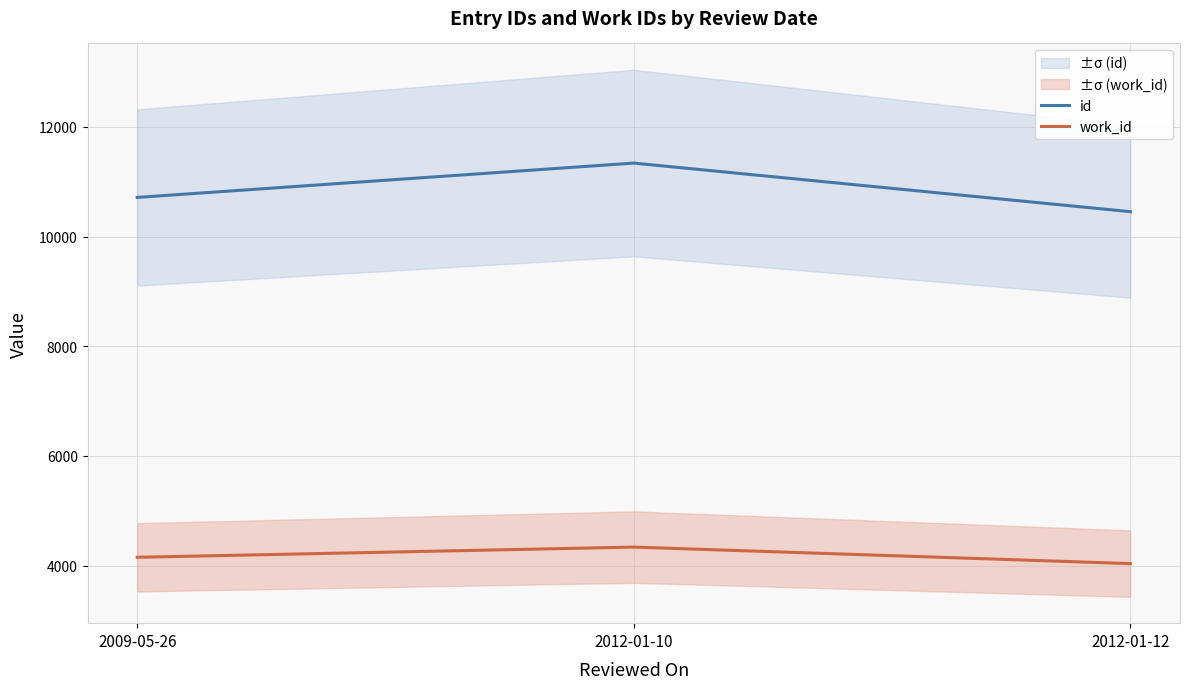

How many lines are shown in the chart?

2